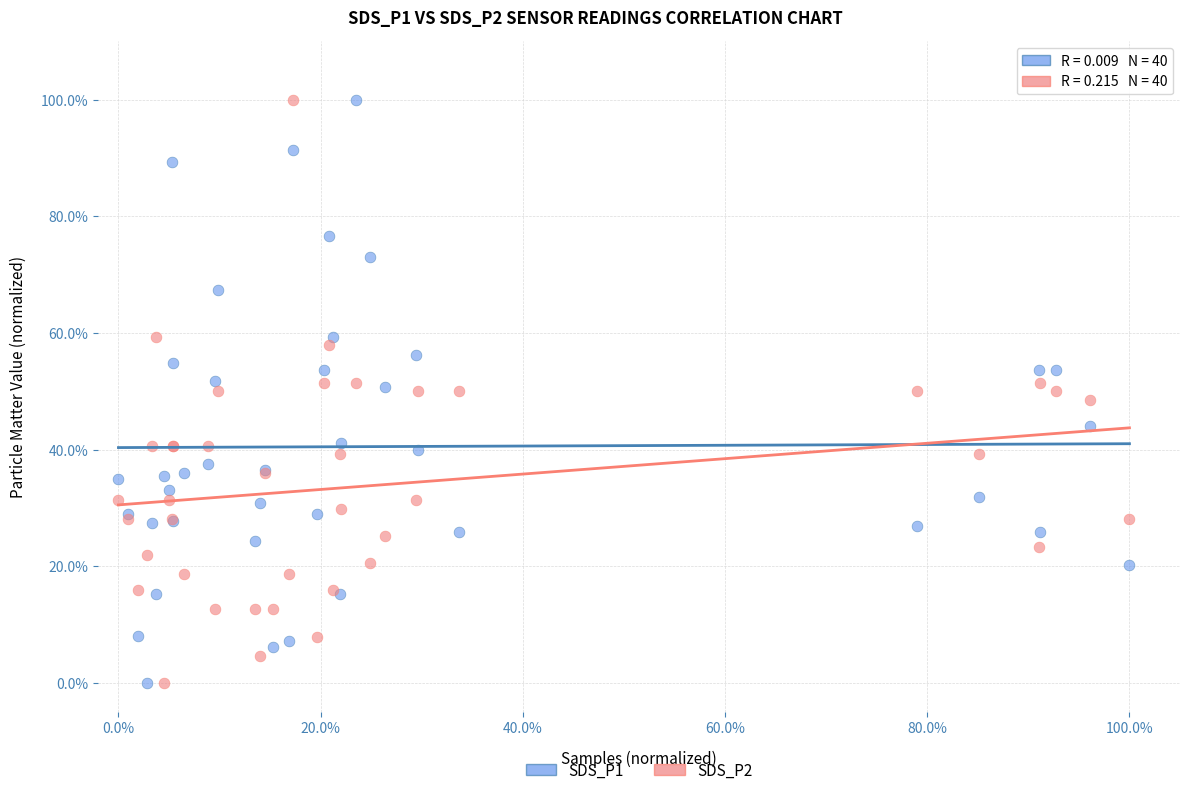

What is the X range (max minus min) for the scatter plot?

100.0